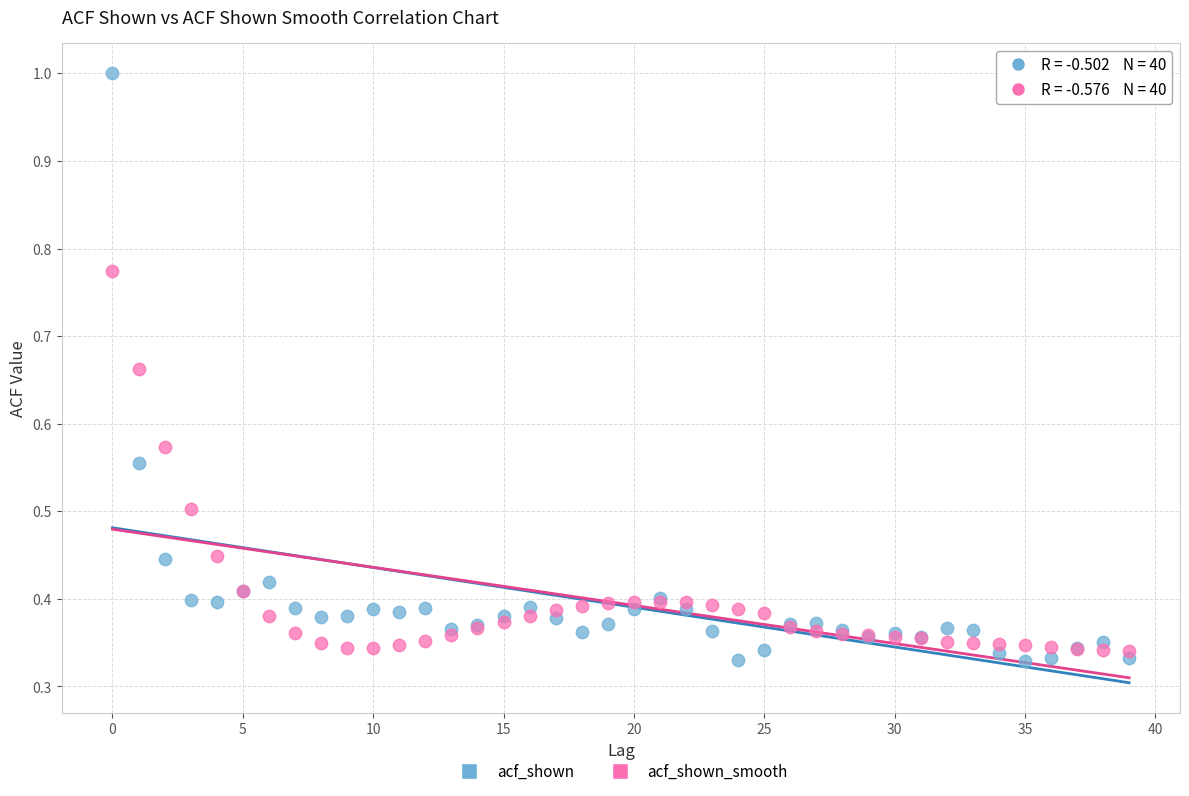

Which series contains the highest Y value?

acf_shown